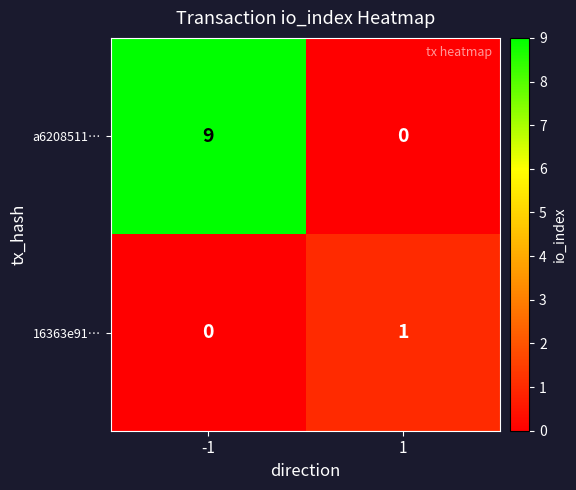

What is the difference between the a6208511… values at 1 and -1?

9